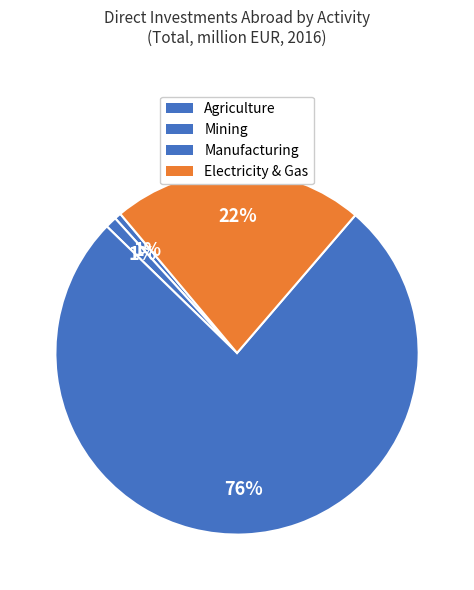

How many slices are in this pie chart?

4